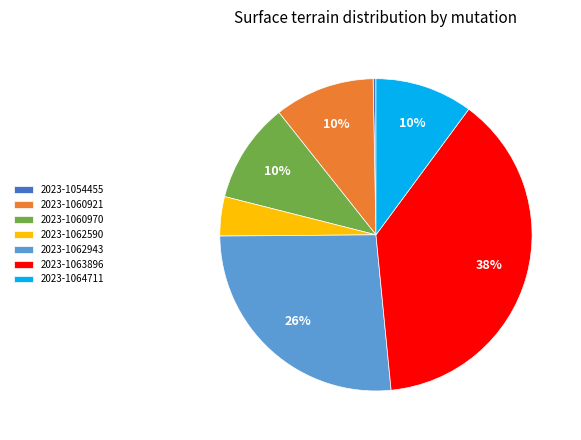

Count the number of slices in the pie.

7